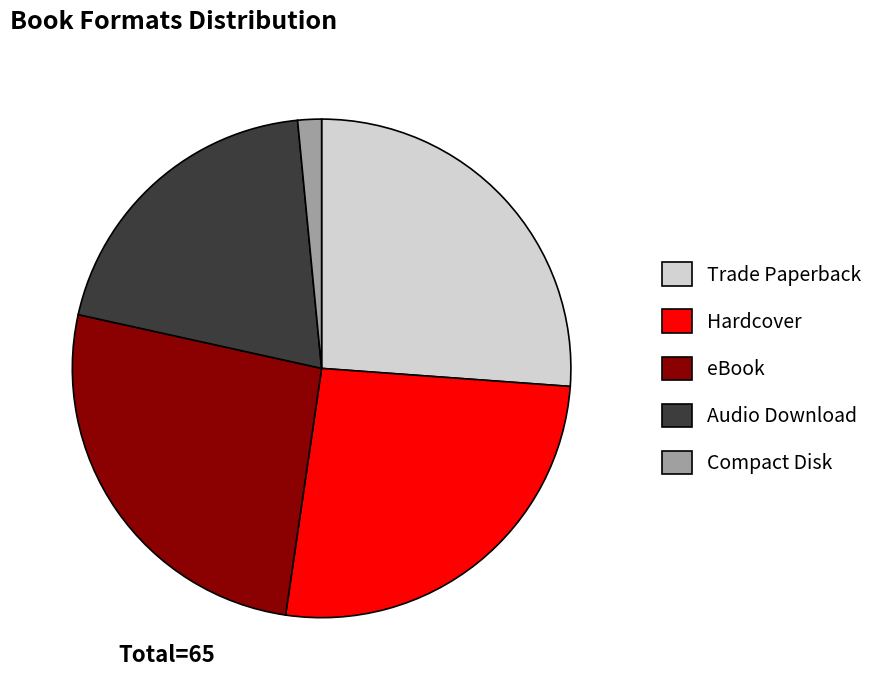

Between Compact Disk and Hardcover, which is larger?

Hardcover